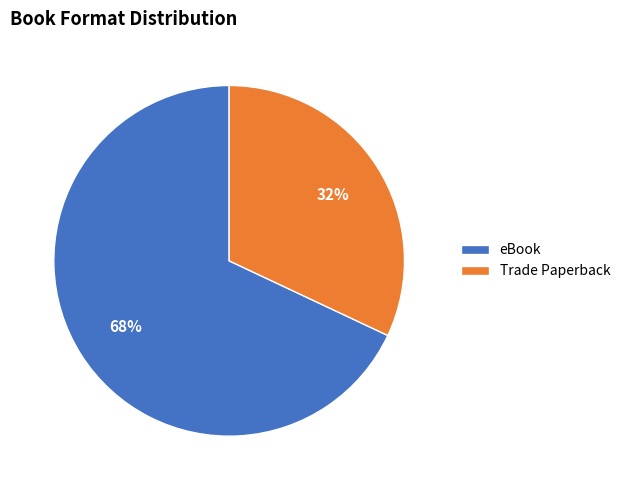

To the nearest percent, what is the difference between the largest and smallest slice percentages?

36%